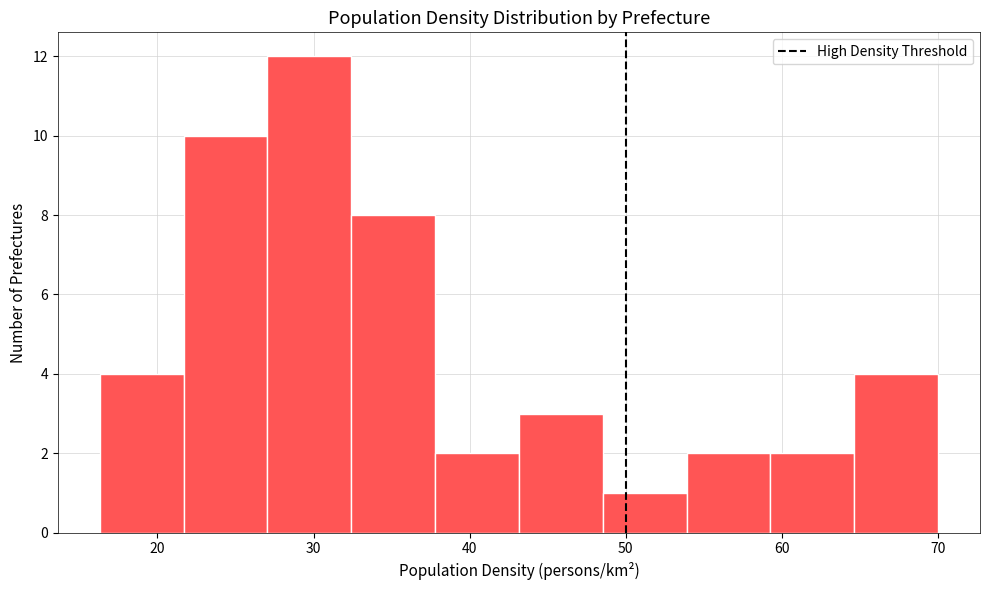

Reading left to right, transcribe this chart: for each bar, give the range it covers on the x-axis and its height. Neither the bar edges nor the heights are printed on the chart, so give them approximately, as read against the axes.

16 to 22: 4
22 to 27: 10
27 to 32: 12
32 to 38: 8
38 to 43: 2
43 to 49: 3
49 to 54: 1
54 to 59: 2
59 to 65: 2
65 to 70: 4